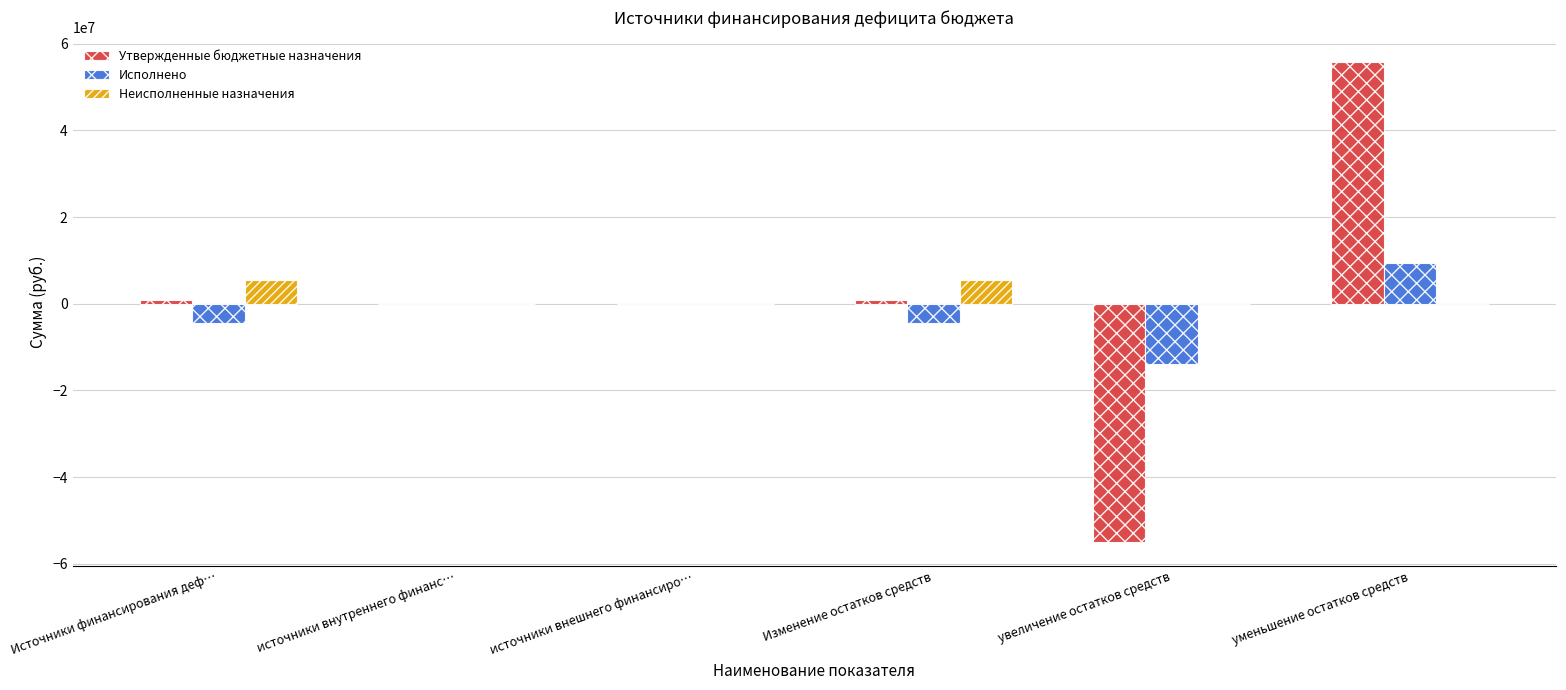

Which series changed the most between источники внутреннего финанс… and увеличение остатков средств?

Утвержденные бюджетные назначения